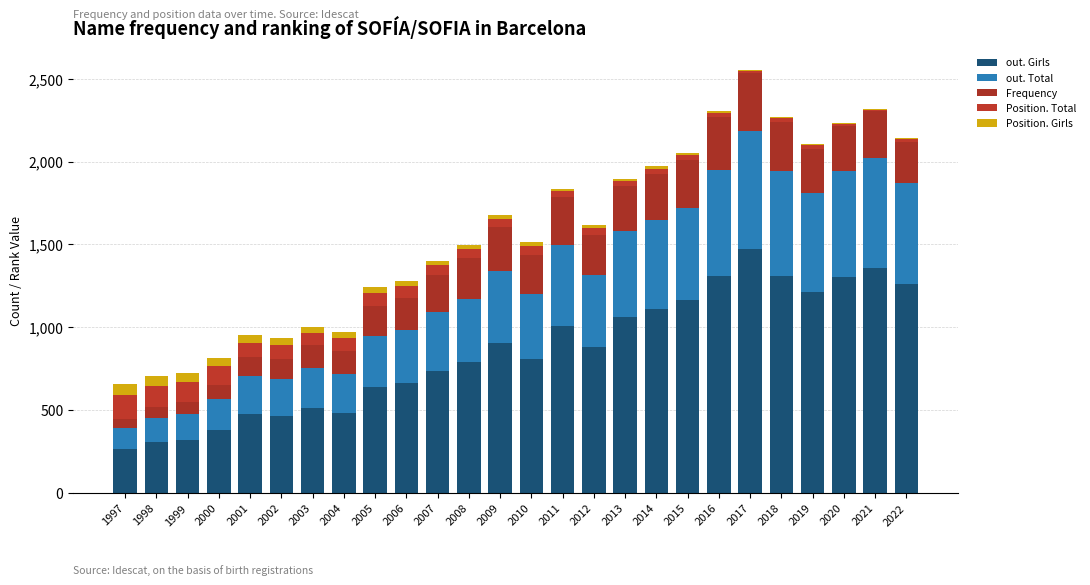

What is the sum of all Frequency values?

5528